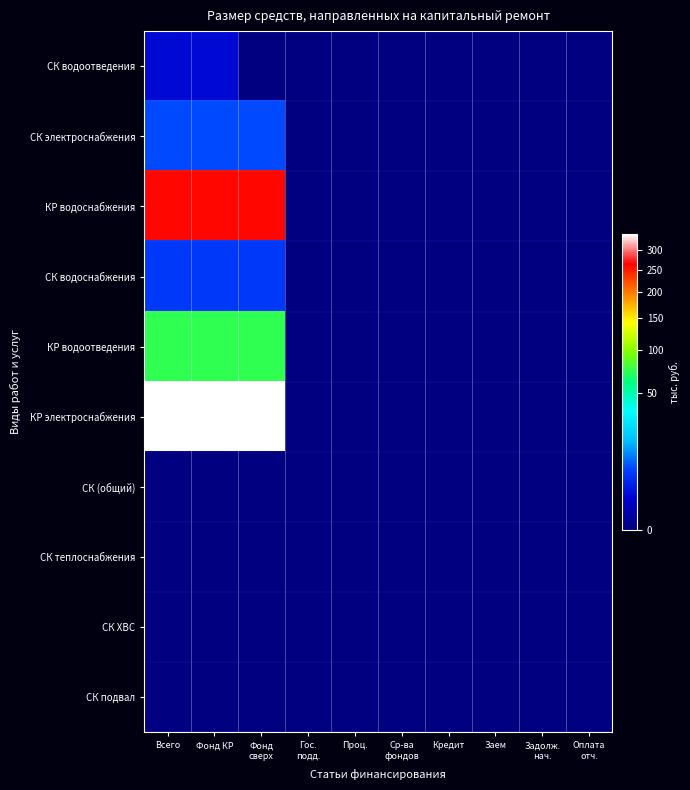

Which has a higher value, Заем or Кредит?

Заем